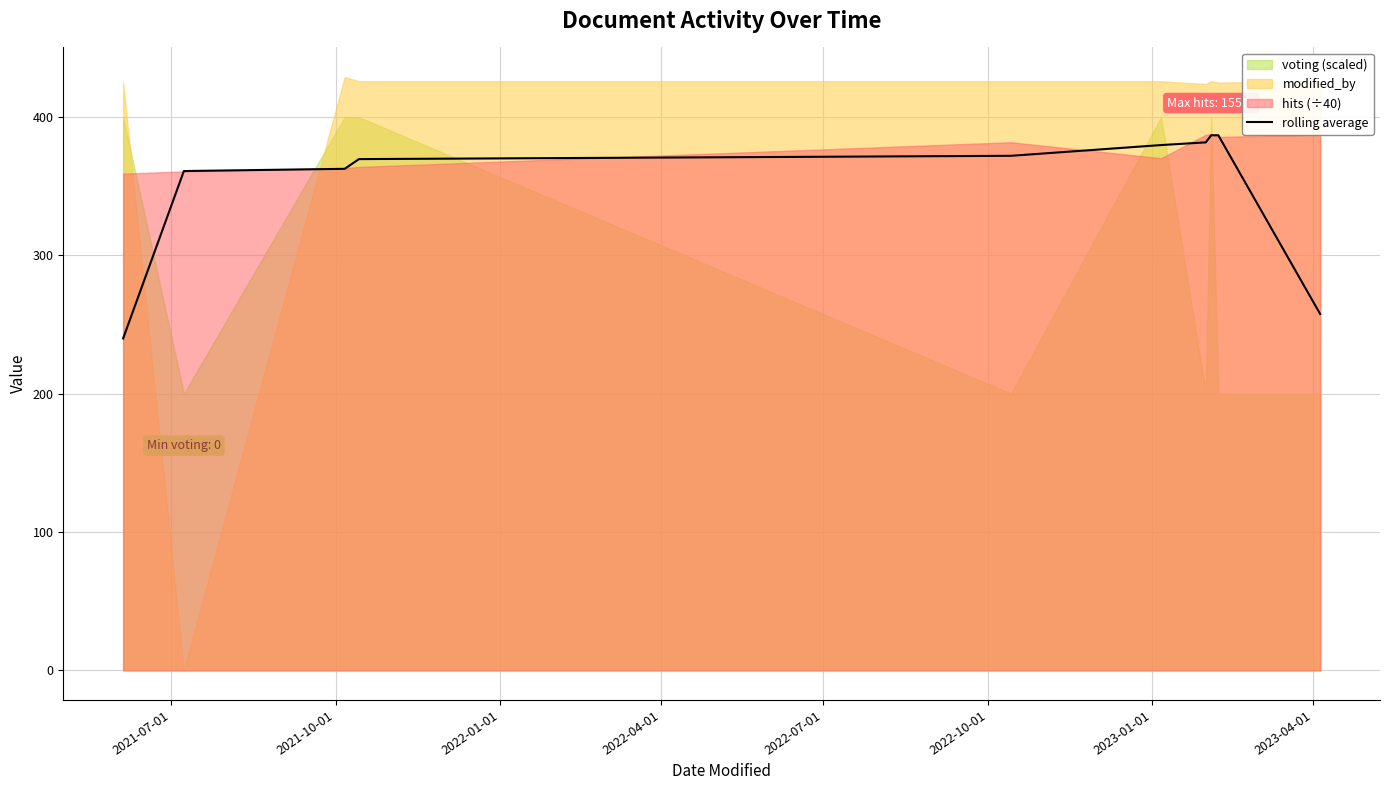

What is the approximate value at 2021-07-01?

240.0